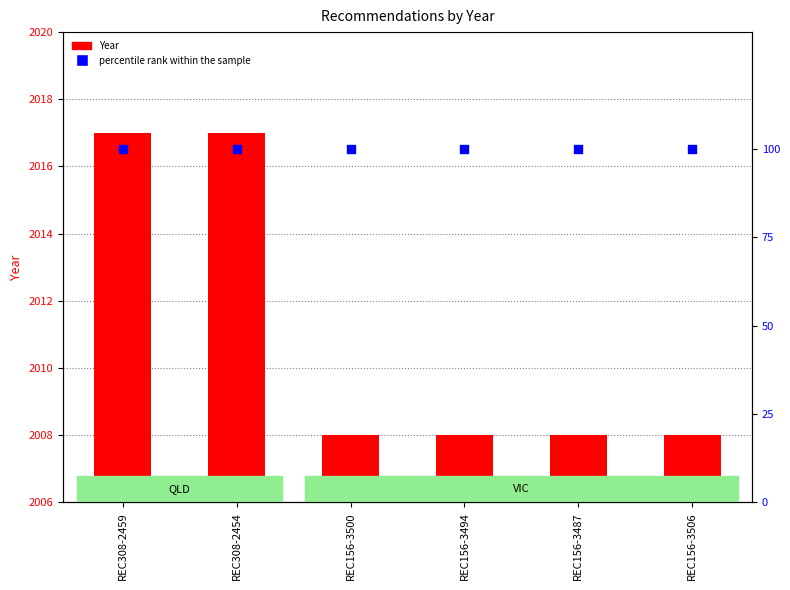

What are all the series names shown in the legend?

Year, percentile rank within the sample